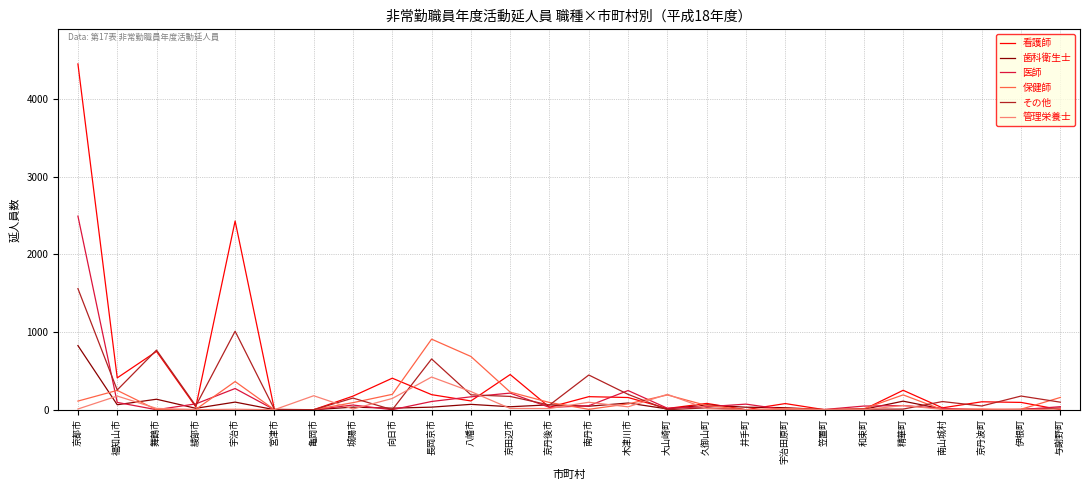

How many lines are shown in the chart?

6